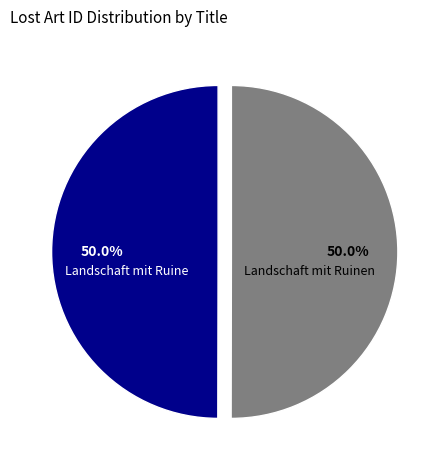

What percentage do Landschaft mit Ruine and Landschaft mit Ruinen together represent?

100.0%